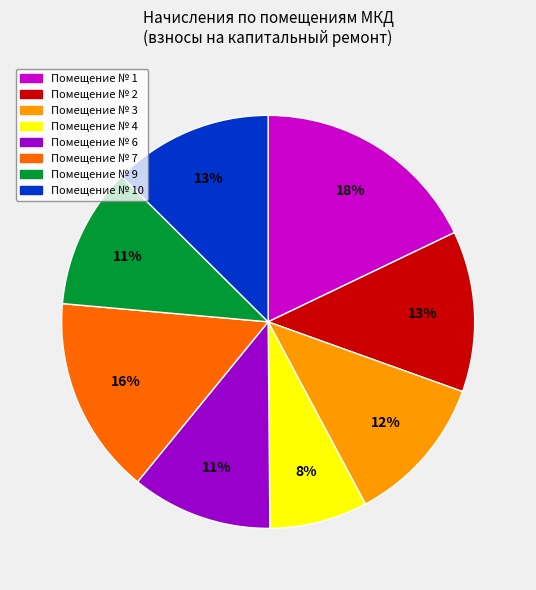

Is there a majority slice in this chart?

No